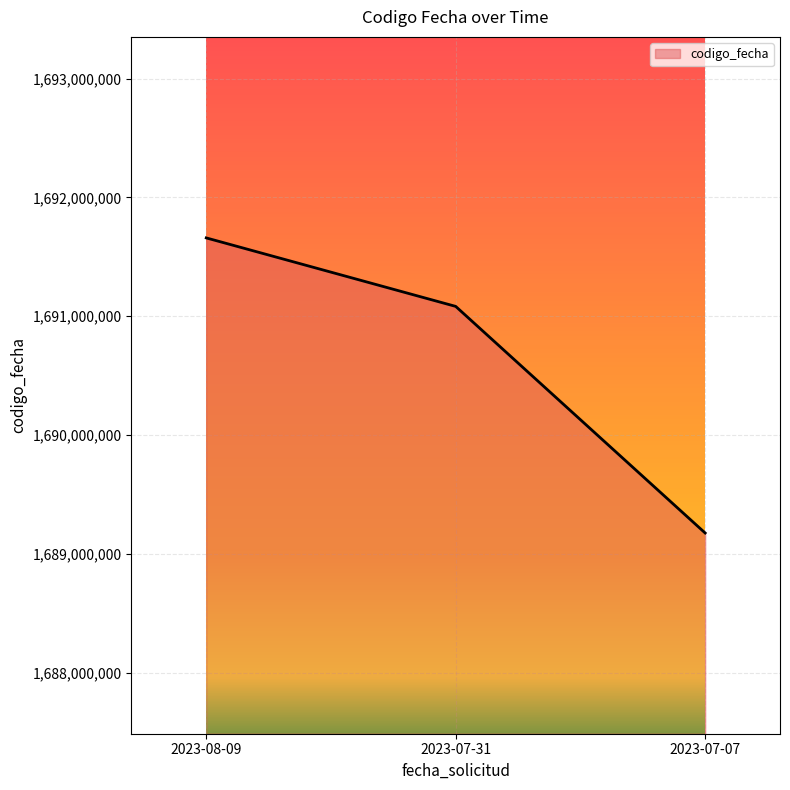

Which has a higher value, 2023-07-31 or 2023-08-09?

2023-08-09